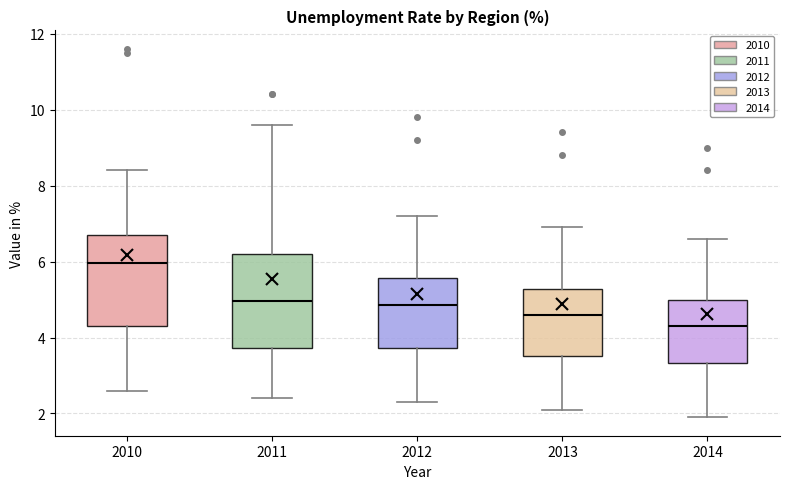

Reading left to right, read every box against the y-axis: the position of its median line, the range the box covers, and the ends of its whiskers. The values are not printed on the chart, so give them approximately, as read against the axis.

2010: median 6.0, box 4.4 to 6.8, whiskers 2.6 to 8.4
2011: median 5.0, box 3.8 to 6.2, whiskers 2.4 to 9.6
2012: median 4.8, box 3.8 to 5.6, whiskers 2.4 to 7.2
2013: median 4.6, box 3.6 to 5.2, whiskers 2.2 to 7.0
2014: median 4.4, box 3.4 to 5.0, whiskers 2.0 to 6.6